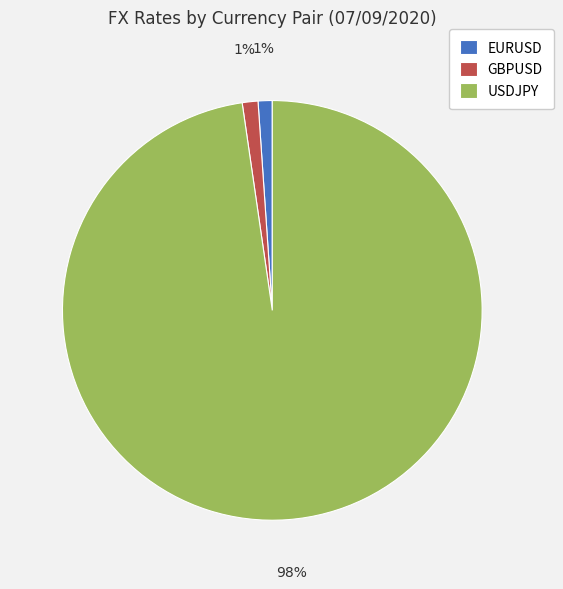

To the nearest percent, what is the difference between the EURUSD and USDJPY slice percentages?

97%